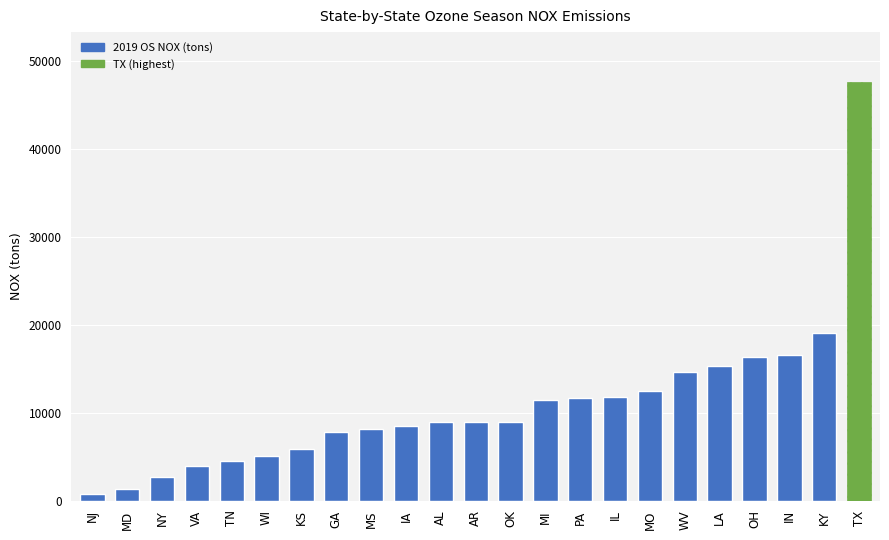

What is the label of the 11th bar from the left?

AL